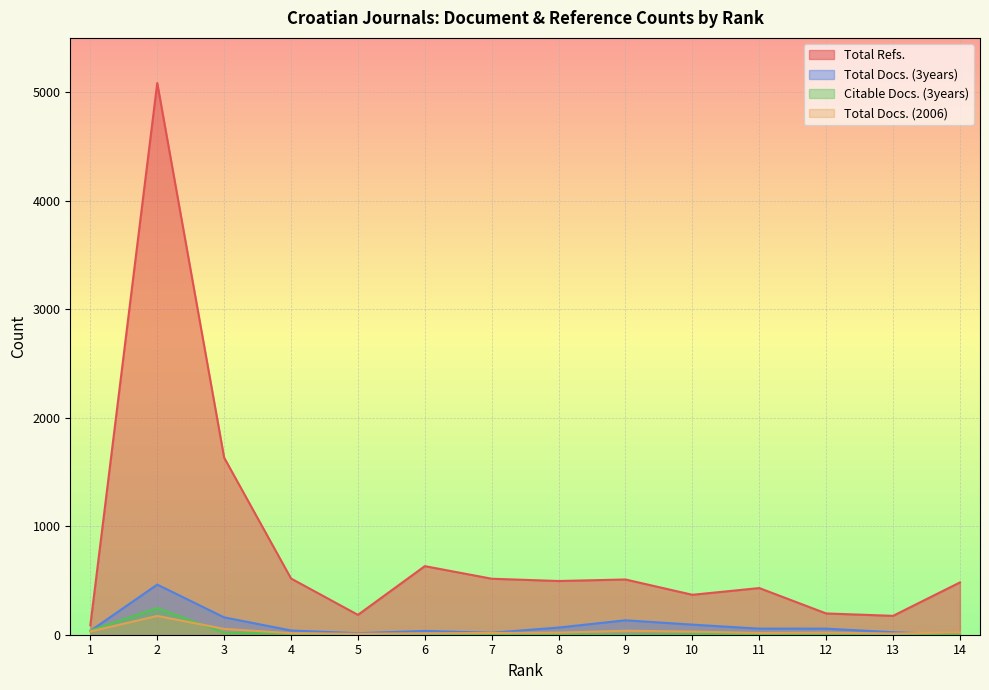

What is the average value of the Citable Docs. (3years) series?

24